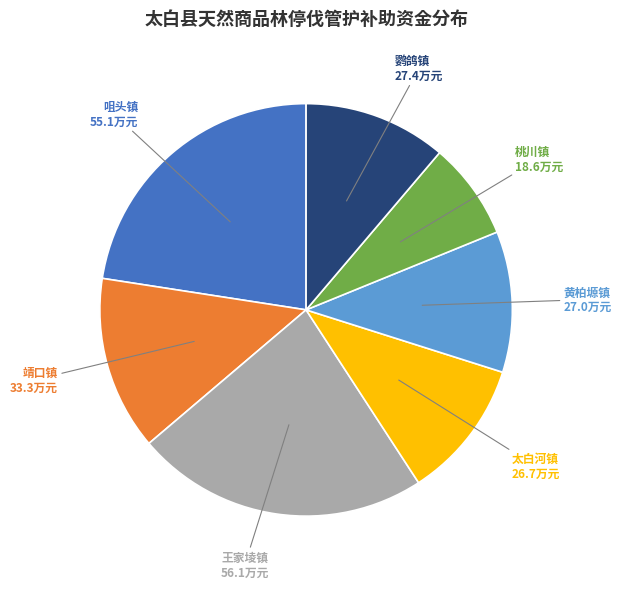

Between 王家堎镇 and 太白河镇, which is larger?

王家堎镇